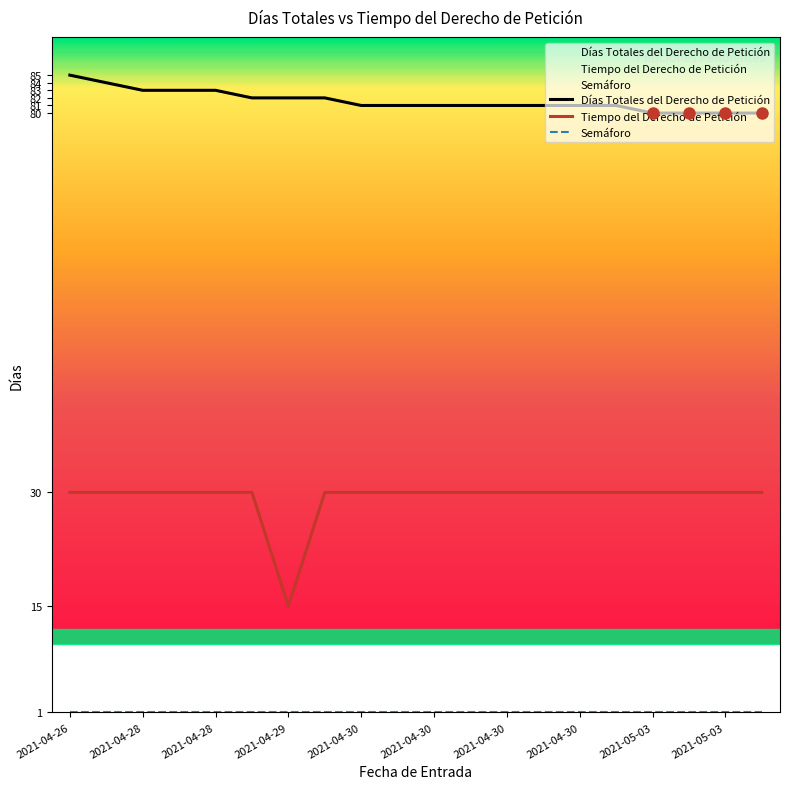

True or false: Tiempo del Derecho de Petición and Días Totales del Derecho de Petición intersect in this chart.

False